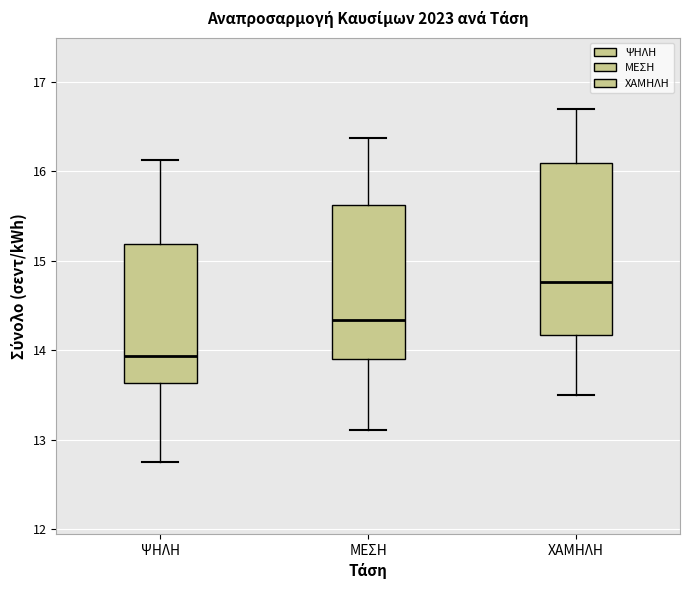

Reading left to right, transcribe this box plot: for each box, give where its median line is, the range the box spans, and where its two whiskers end, as read against the y-axis. The values are not printed on the chart, so give them approximately, as read against the axis.

ΨΗΛΗ: median 13.9, box 13.6 to 15.2, whiskers 12.7 to 16.1
ΜΕΣΗ: median 14.3, box 13.9 to 15.6, whiskers 13.1 to 16.4
ΧΑΜΗΛΗ: median 14.8, box 14.2 to 16.1, whiskers 13.5 to 16.7